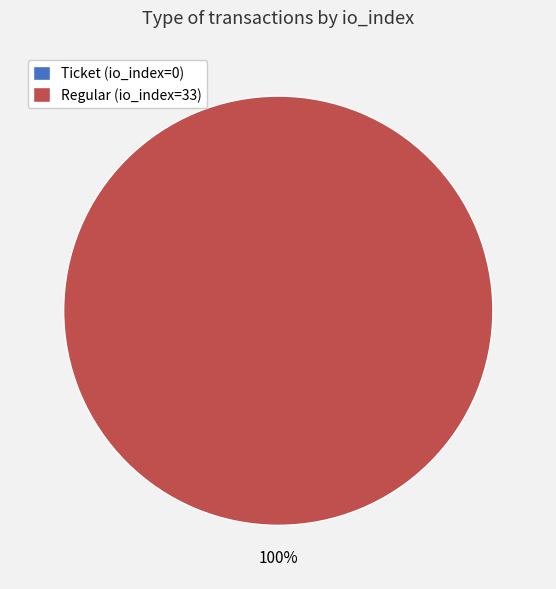

To the nearest percent, what is the difference between the Regular (io_index=33) and Ticket (io_index=0) slice percentages?

100%